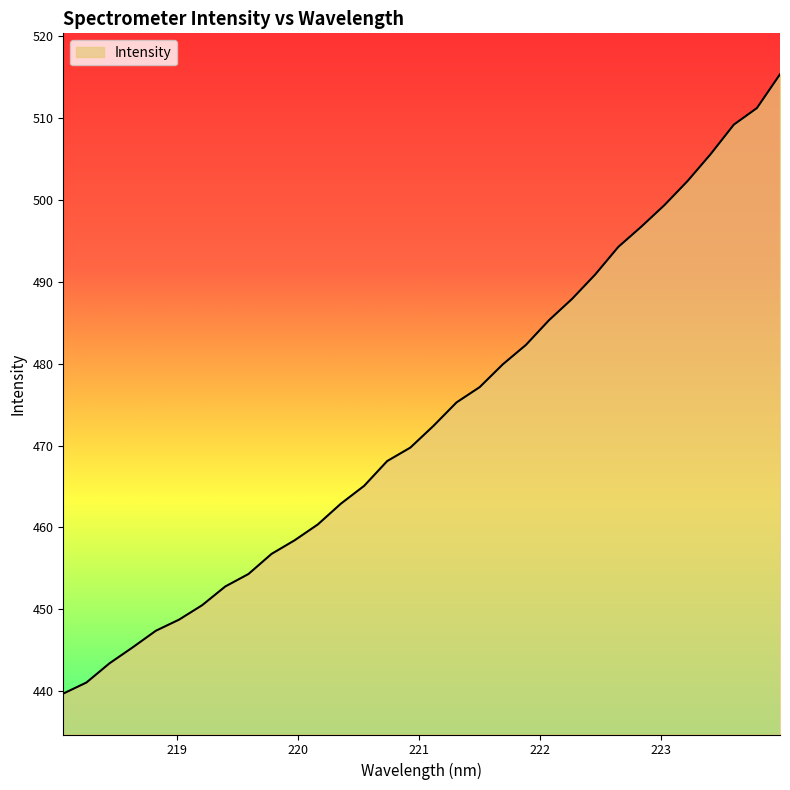

Reading right to left, what are all the values shown in this chart?

515.4	511.2	509.2	505.6	502.3	499.4	496.7	494.3	490.9	487.9	485.3	482.3	479.9	477.1	475.3	472.4	469.7	468.1	465.1	462.9	460.4	458.4	456.8	454.3	452.8	450.5	448.7	447.4	445.3	443.4	441.0	439.7